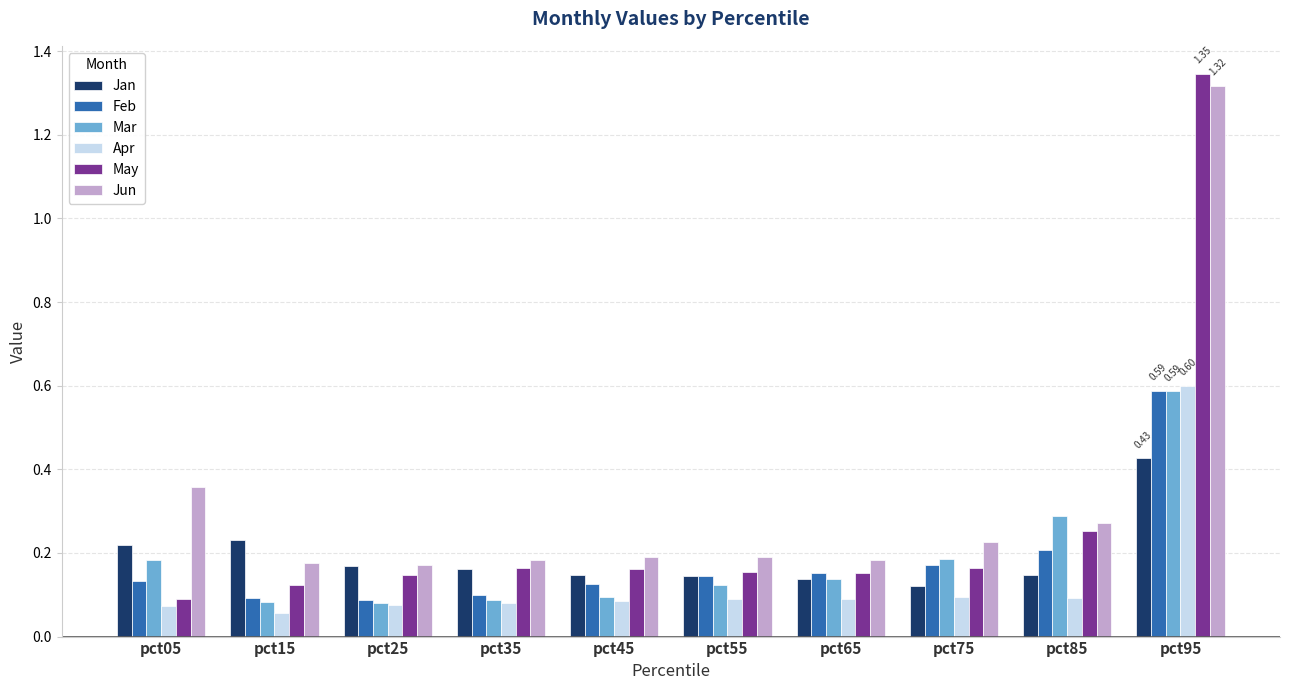

Which series changed the most between pct25 and pct65?

Feb